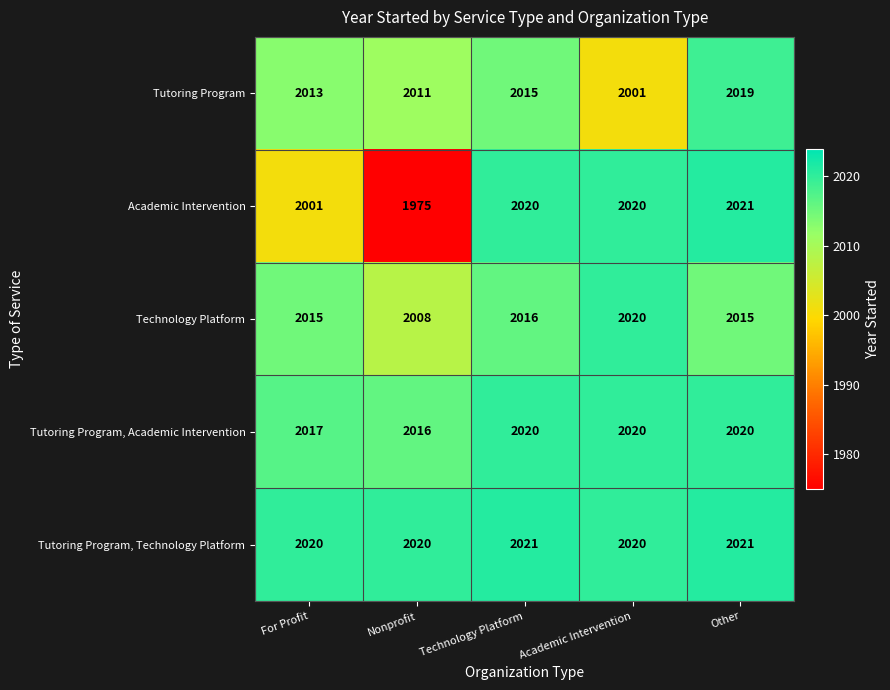

What is the sum of the Technology Platform values at Academic Intervention and Nonprofit?

4028